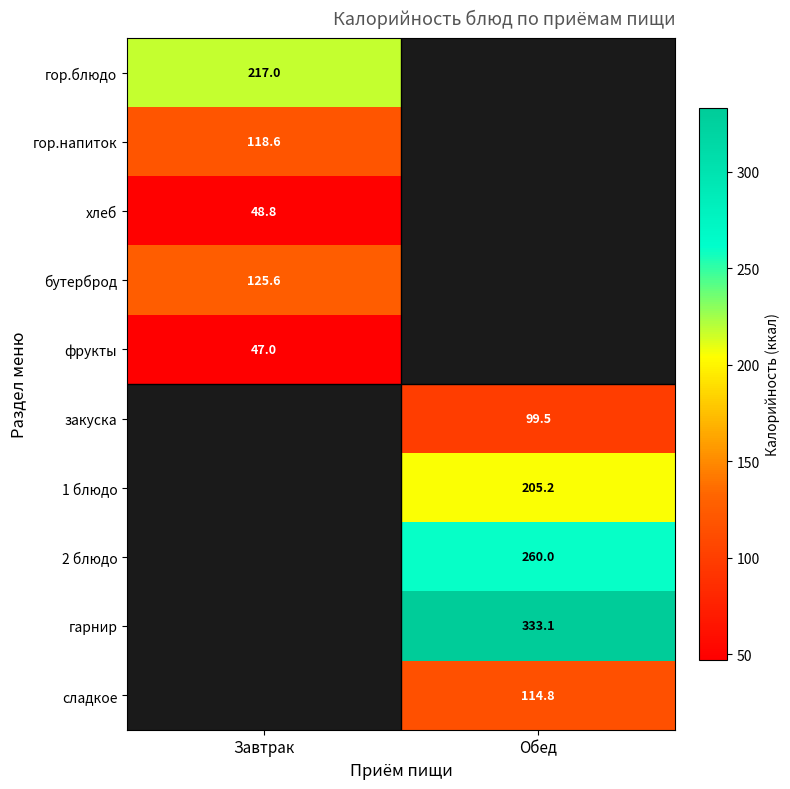

Count the number of data series in this chart.

10